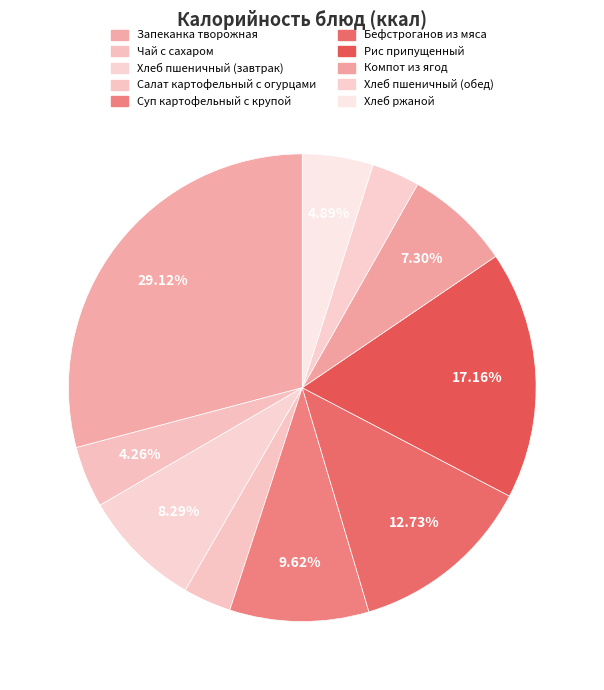

Rank the categories by value from highest to lowest.

Запеканка творожная, Рис припущенный, Бефстроганов из мяса, Суп картофельный с крупой, Хлеб пшеничный (завтрак), Компот из ягод, Хлеб ржаной, Чай с сахаром, Салат картофельный с огурцами, Хлеб пшеничный (обед)